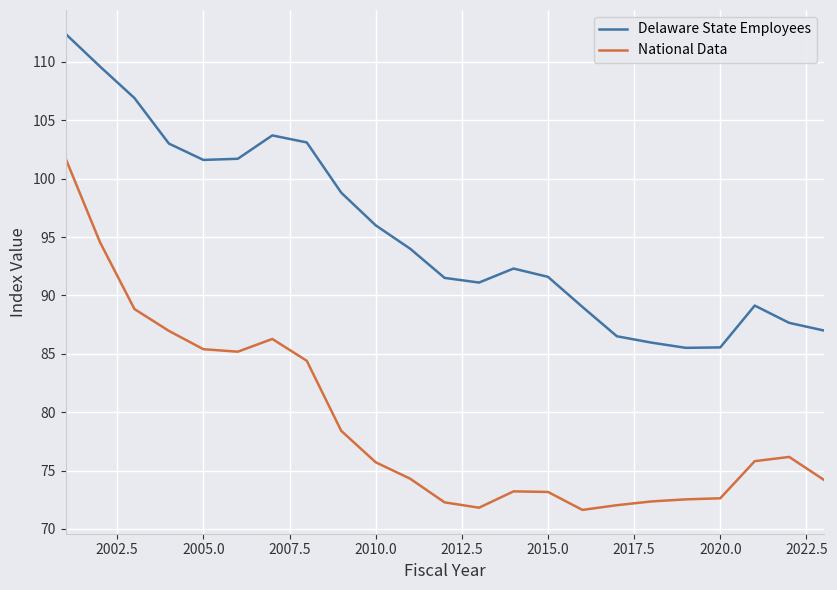

List the series in order of their overall mean, lowest first.

National Data, Delaware State Employees